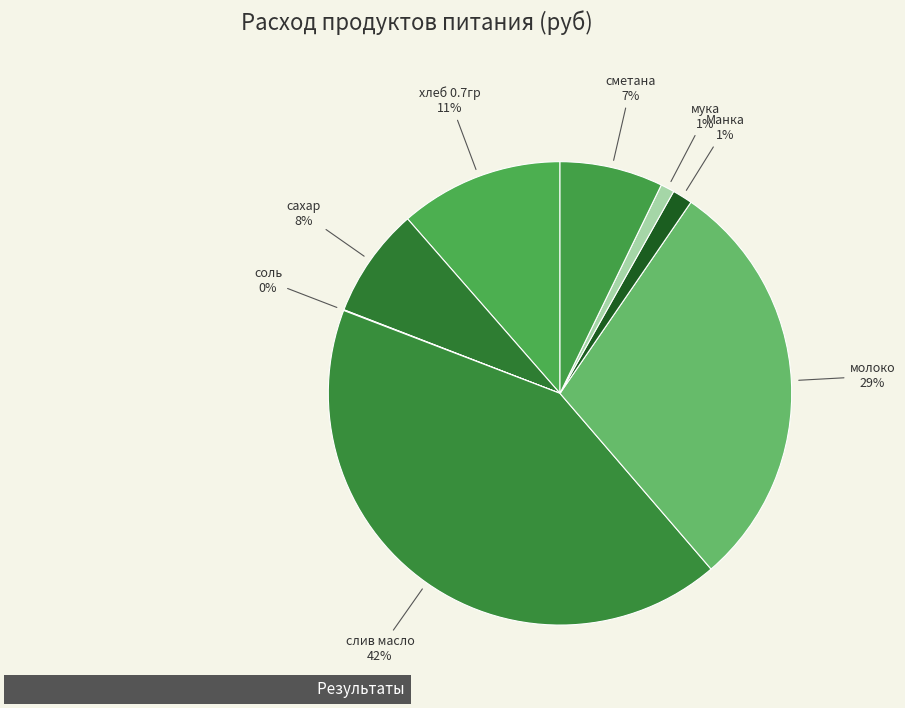

Which category has the biggest portion of the pie?

слив масло